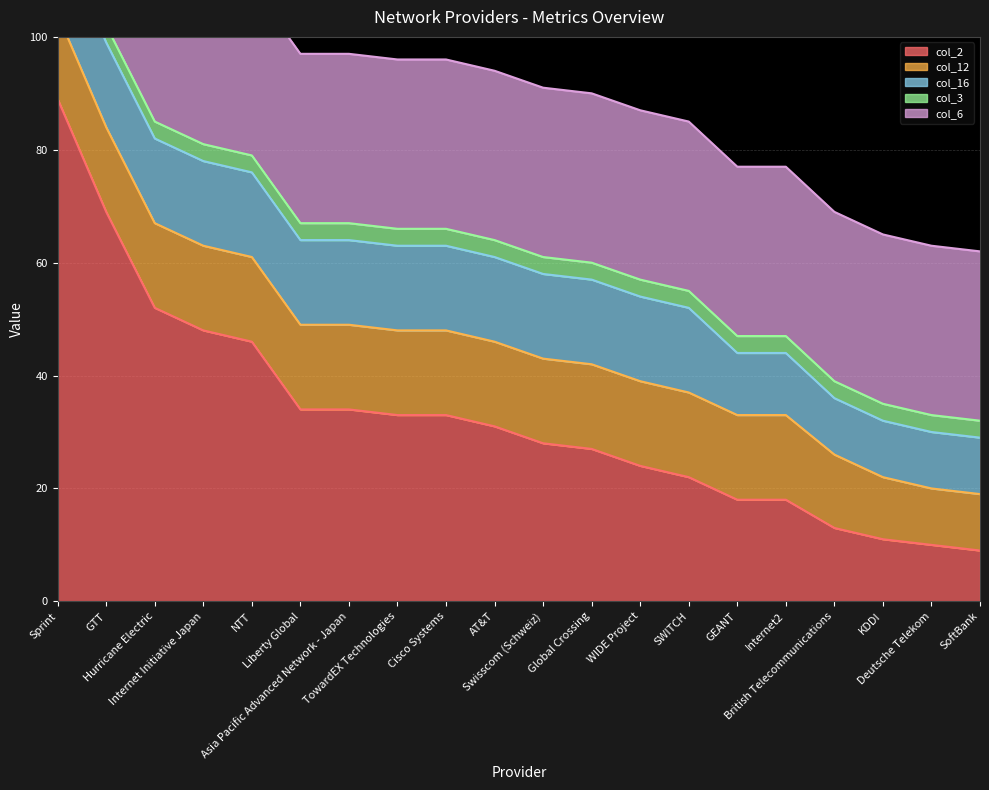

True or false: col_16 and col_3 intersect in this chart.

False